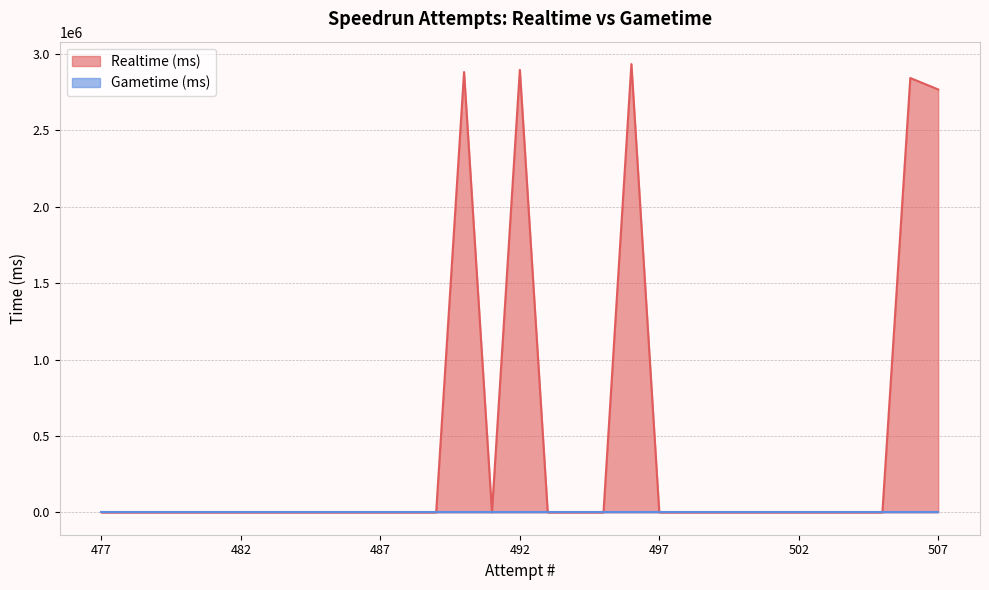

At which category does the chart reach its minimum across all series?

477